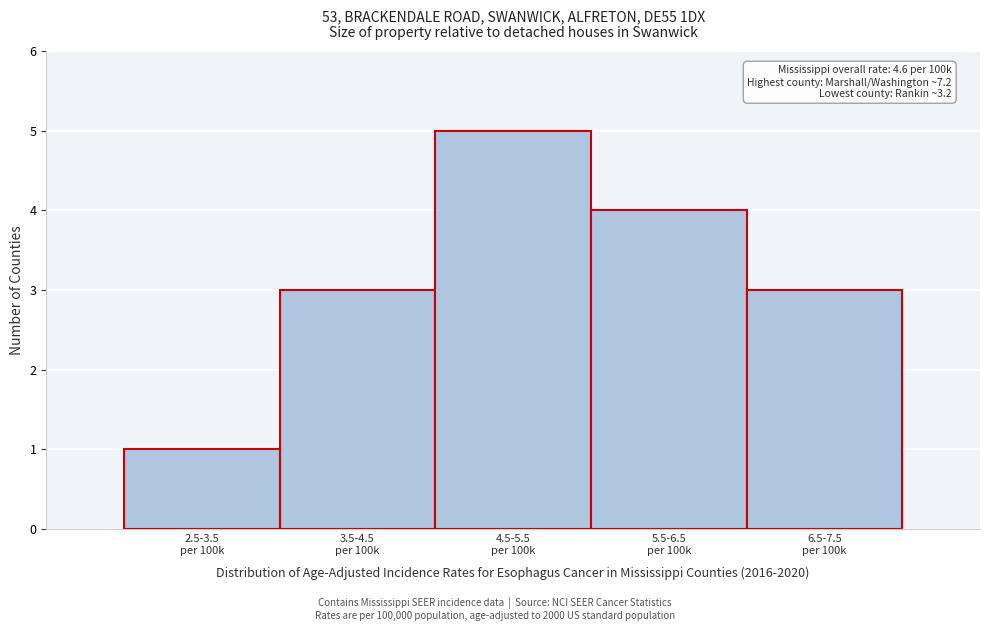

Reading right to left, transcribe all the data shown in this chart.

3	4	5	3	1